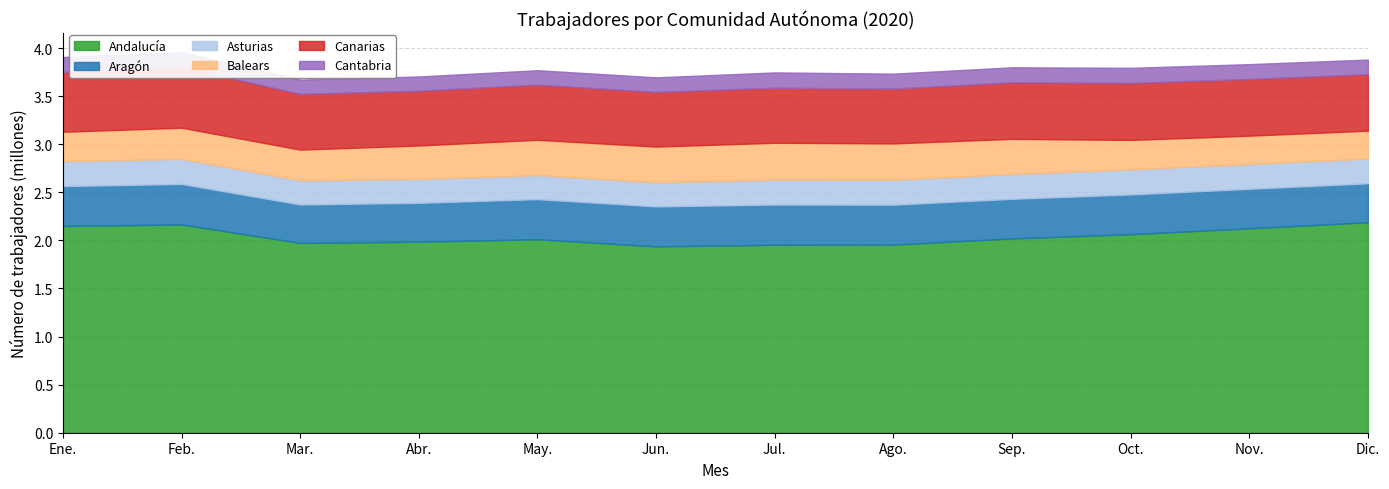

Reading left to right, what are all the values shown in this chart?

Andalucía: Ene.=2150000	Feb.=2165629	Mar.=1973259	Abr.=1986739	May.=2011642	Jun.=1937367	Jul.=1954793	Ago.=1956464	Sep.=2020158	Oct.=2064630	Nov.=2125467	Dic.=2188709
Aragón: Ene.=414548	Feb.=421228	Mar.=399876	Abr.=403690	May.=416993	Jun.=415882	Jul.=417702	Ago.=414619	Sep.=411788	Oct.=413237	Nov.=410587	Dic.=404756
Asturias: Ene.=258530	Feb.=260621	Mar.=250760	Abr.=248489	May.=250138	Jun.=251106	Jul.=258688	Ago.=258833	Sep.=257672	Oct.=260251	Nov.=258204	Dic.=257105
Balears: Ene.=306506	Feb.=324471	Mar.=320202	Abr.=348021	May.=367353	Jun.=371102	Jul.=384134	Ago.=378603	Sep.=366262	Oct.=306776	Nov.=294646	Dic.=290367
Canarias: Ene.=622840	Feb.=630777	Mar.=579091	Abr.=569260	May.=573672	Jun.=568327	Jul.=571929	Ago.=568871	Sep.=587660	Oct.=592089	Nov.=589435	Dic.=587775
Cantabria: Ene.=154060	Feb.=155875	Mar.=148473	Abr.=148256	May.=149757	Jun.=151609	Jul.=159314	Ago.=156336	Sep.=156162	Oct.=157250	Nov.=154307	Dic.=151535